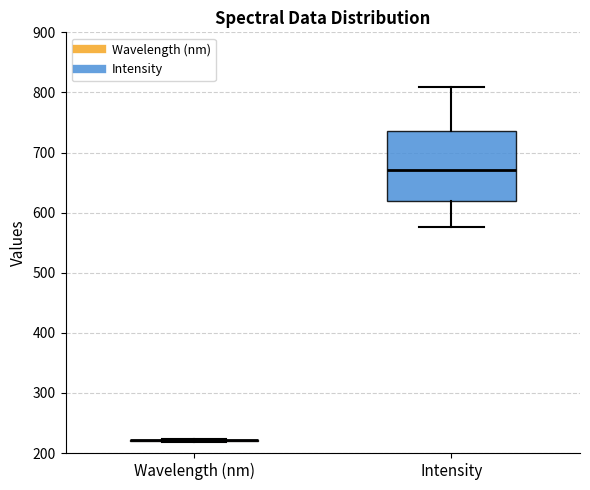

Reading left to right, transcribe this box plot: for each box, give where its median line is, the range the box spans, and where its two whiskers end, as read against the y-axis. The values are not printed on the chart, so give them approximately, as read against the axis.

Wavelength (nm): box collapsed to a line at 220, whiskers 220 to 220
Intensity: median 670, box 620 to 740, whiskers 580 to 810